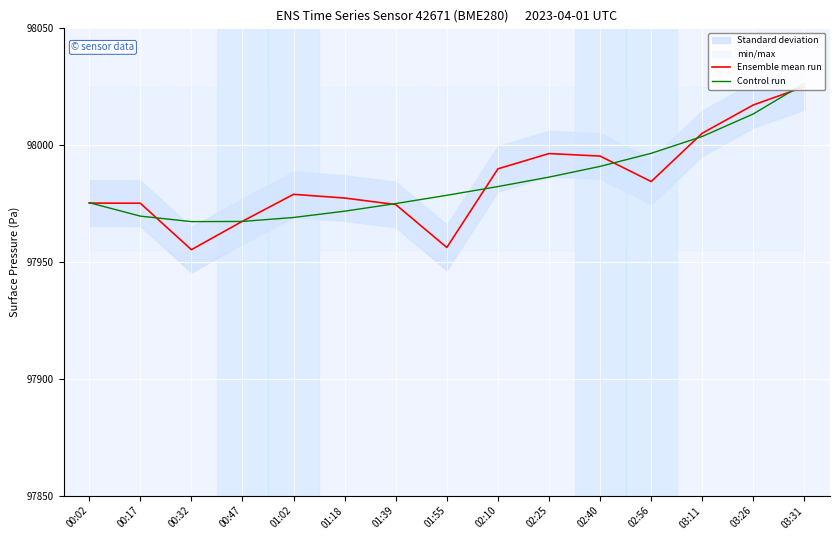

What is the total value across all series at 02:25?

195982.7